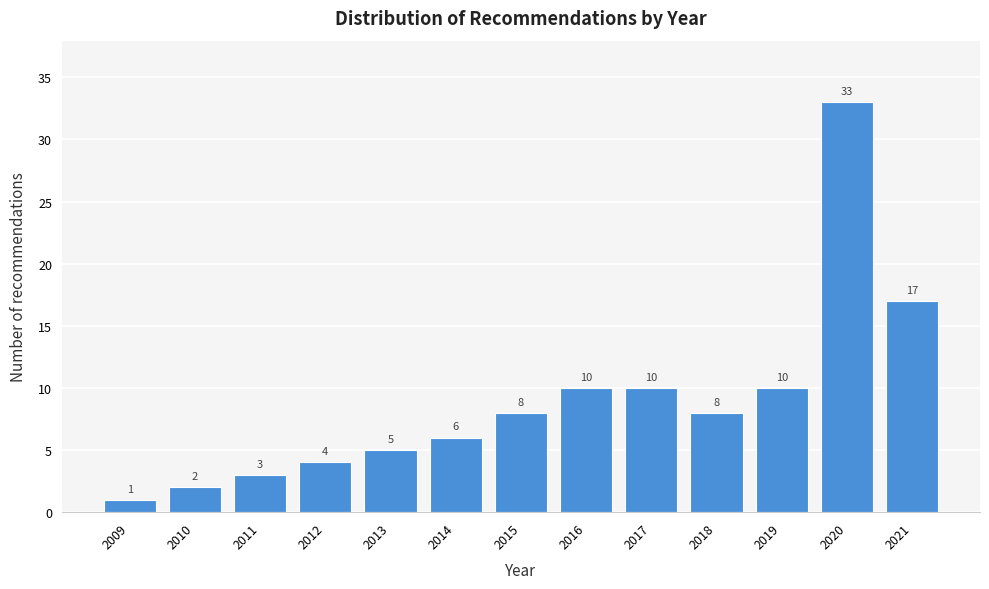

Reading left to right, transcribe all the data shown in this chart.

1	2	3	4	5	6	8	10	10	8	10	33	17